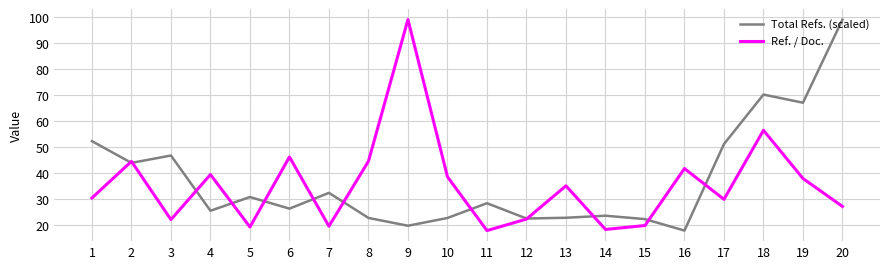

What is the total value across all series at 1?

82.6